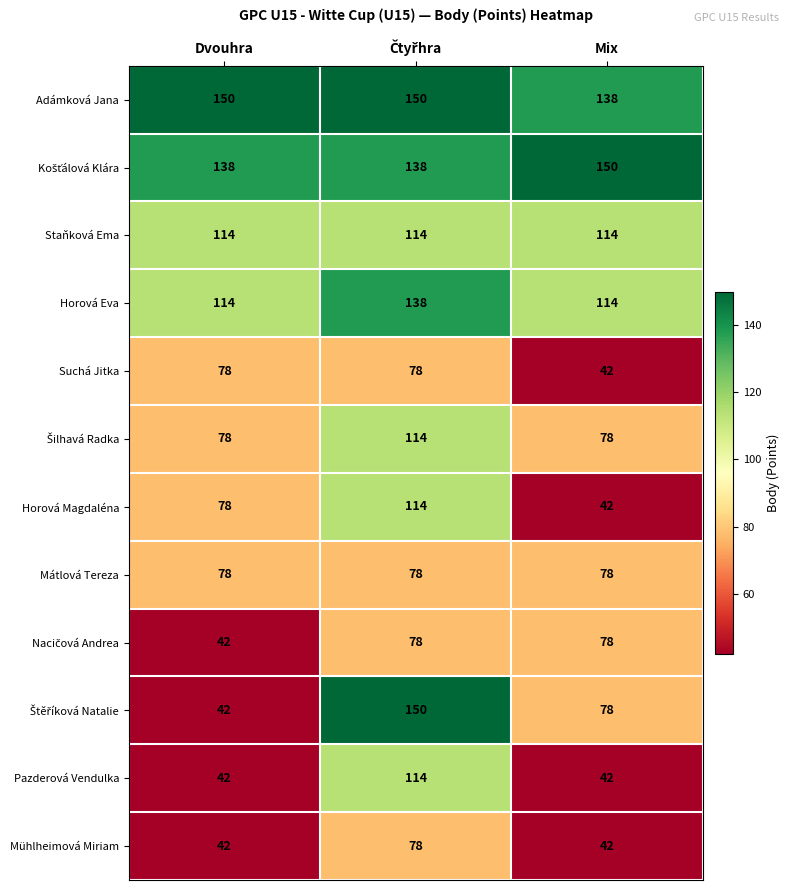

True or false: Staňková Ema has a value of 39 at Dvouhra.

False